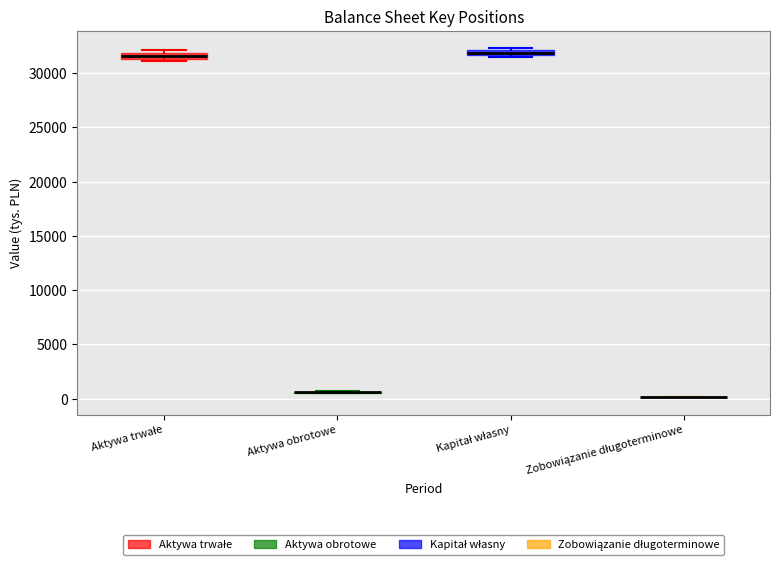

Where is the upper edge of the box for Kapitał własny on the y-axis? The values are not printed on the chart, so give them approximately, as read against the axis.

32000